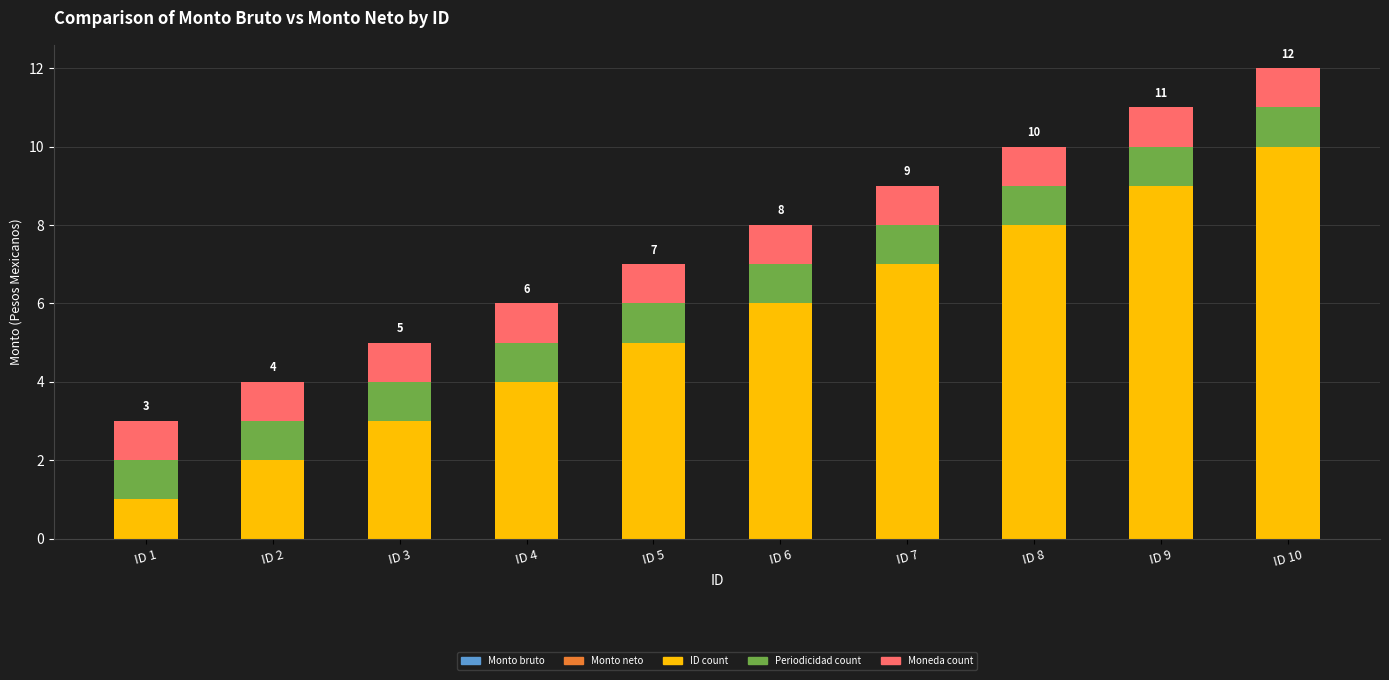

What is the average value of the ID count series?

6